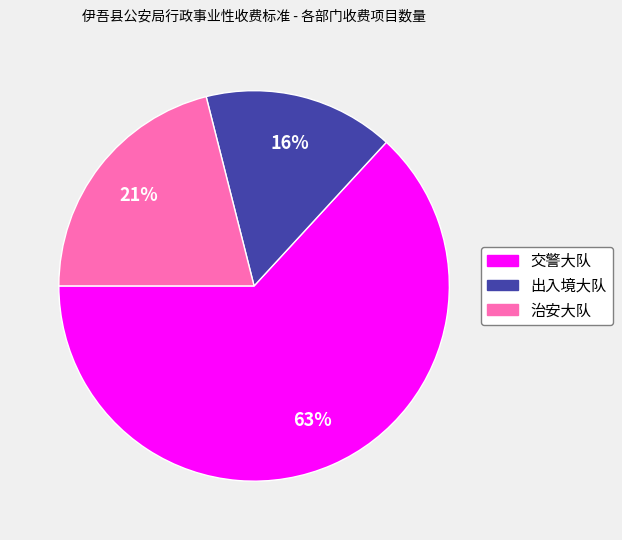

True or false: 治安大队 accounts for 15% of the total.

False